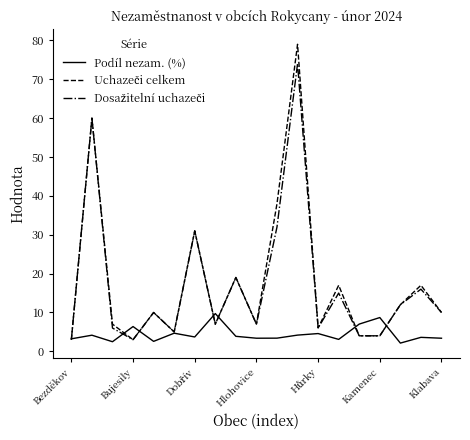

At how many categories does at least one series exceed 42?

2